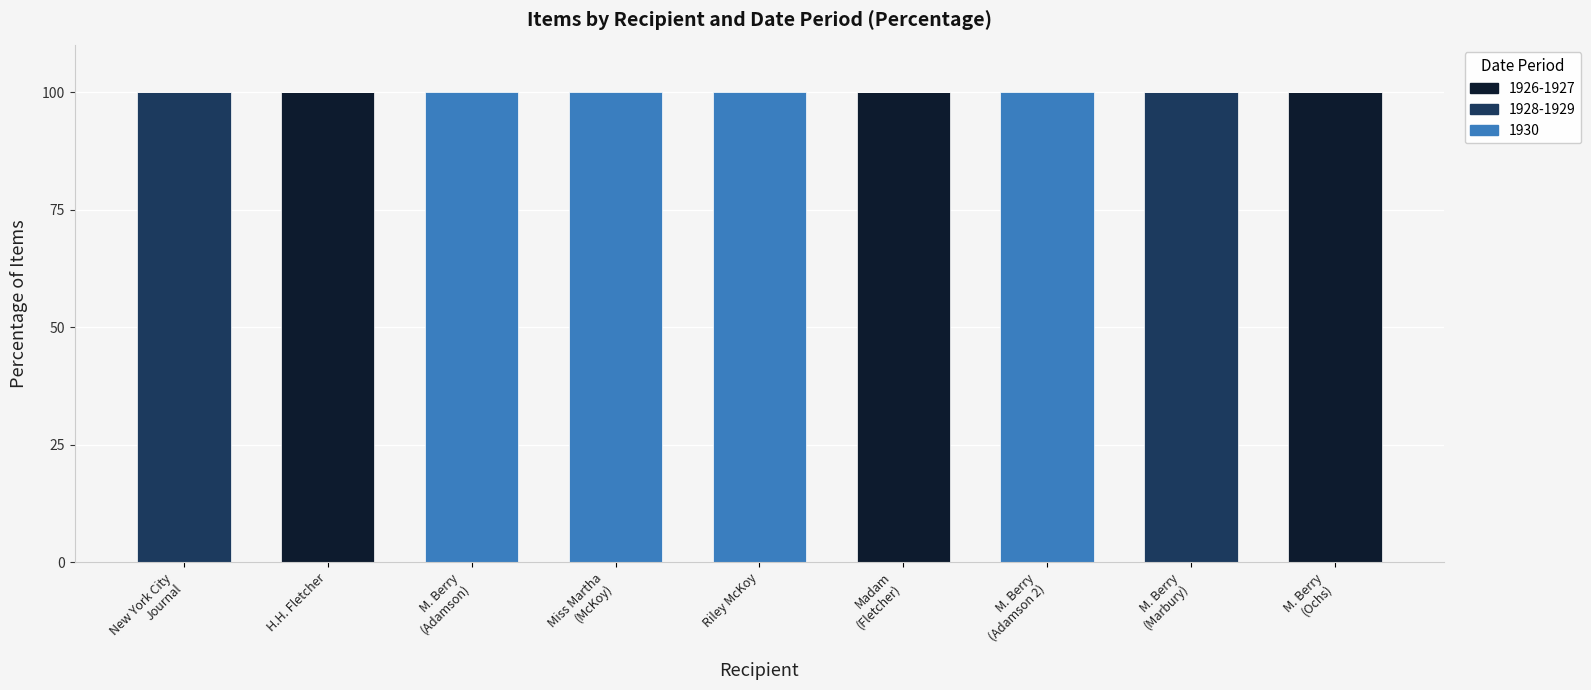

Is it true that 1926-1927 equals 100 at H.H. Fletcher?

True